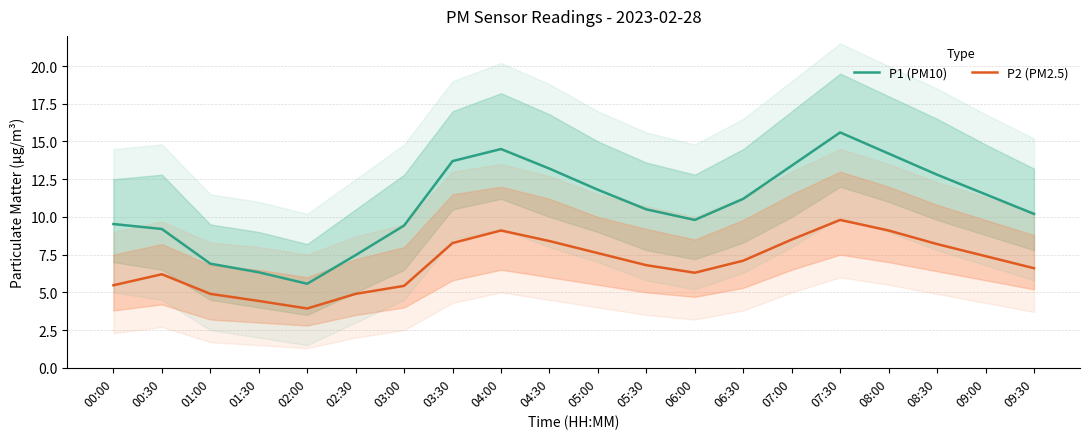

List the series in order of their peak value, lowest first.

P2 (PM2.5), P1 (PM10)